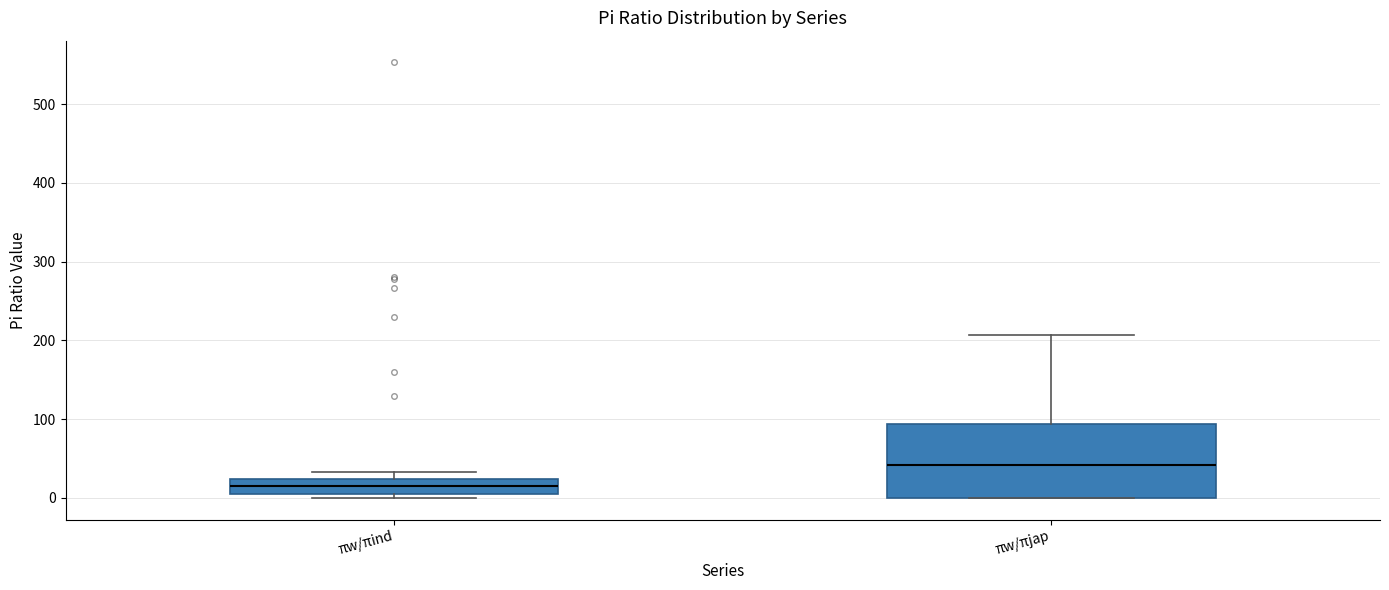

Which box has the lowest median line?

πw/πind